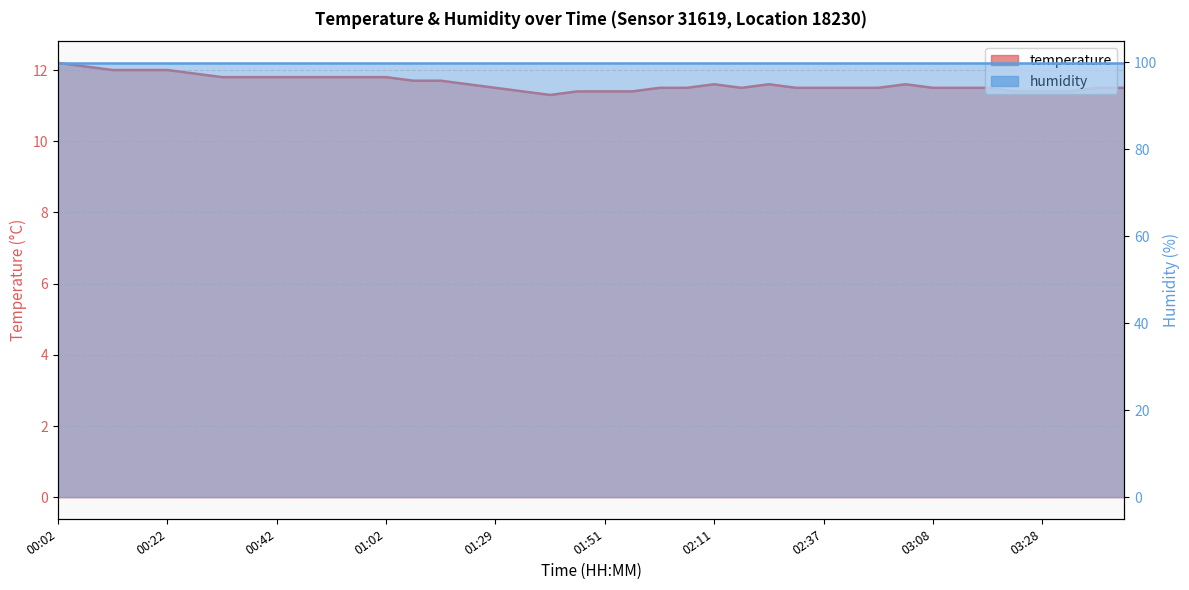

How many interior local valleys (lower than both neighbors) does the data have?

2